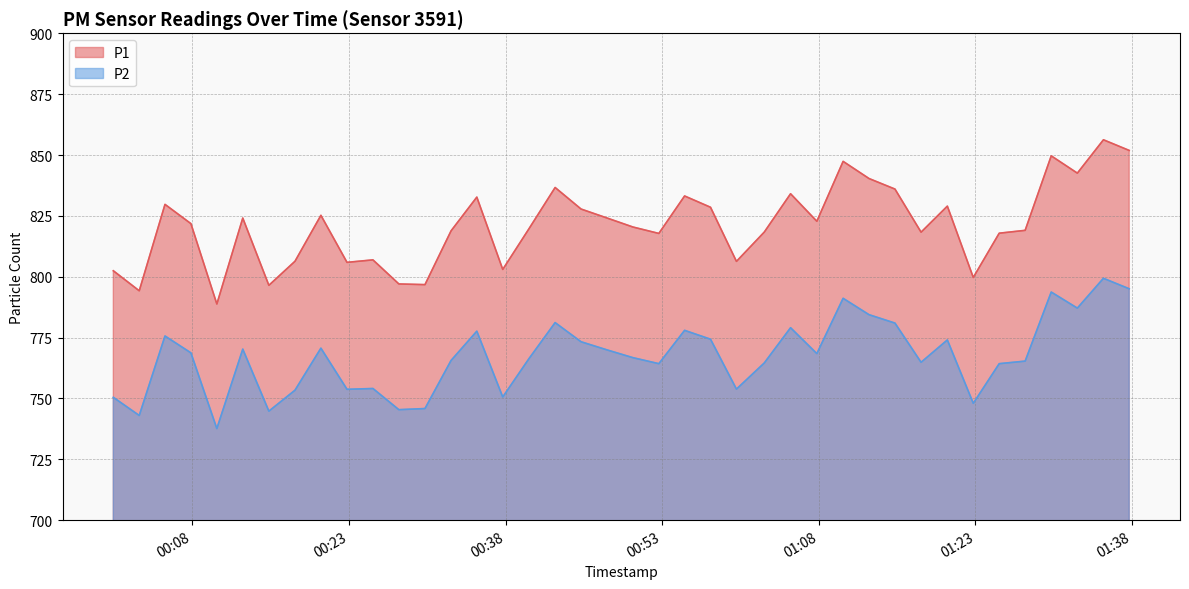

Which series has the largest range (max minus min)?

P1